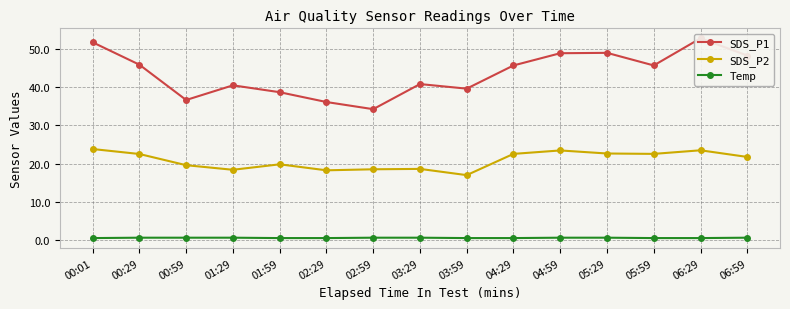

Is it true that SDS_P1 equals 36.1 at 02:29?

True